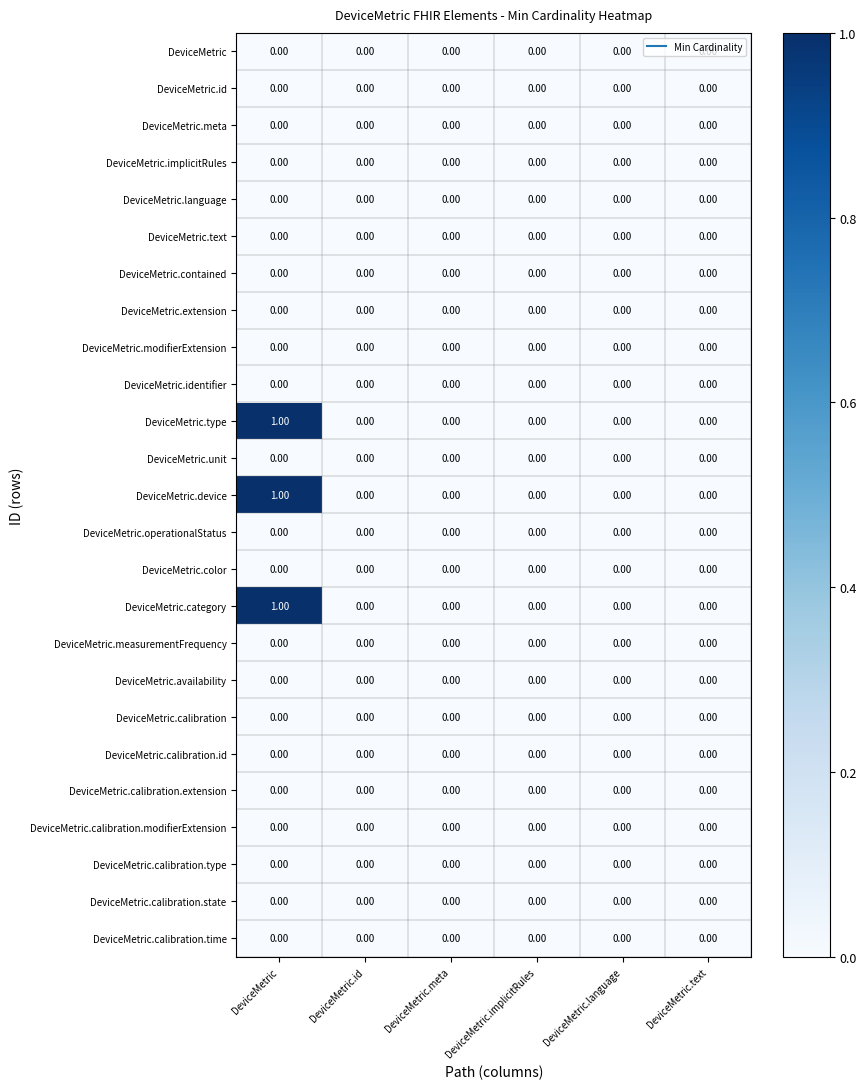

Which label corresponds to the largest value in the chart?

DeviceMetric